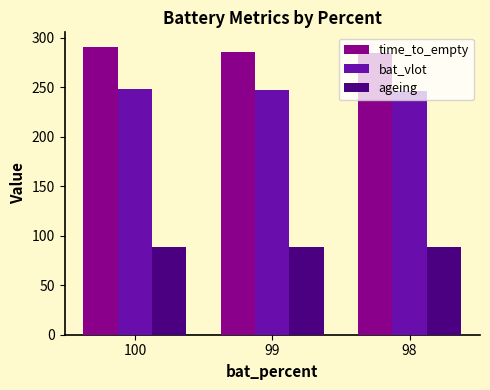

What is the minimum value for time_to_empty?

284.8